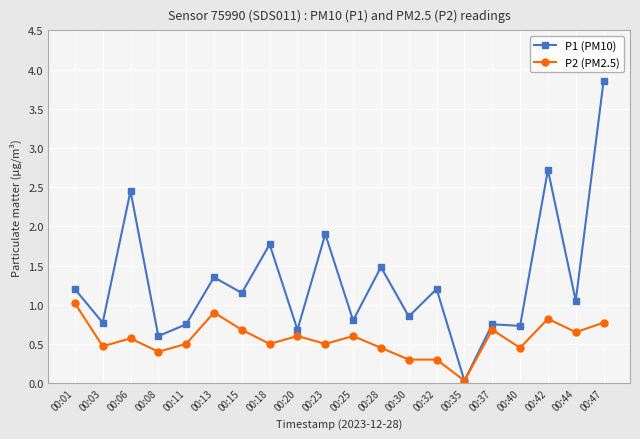

What is the difference between the highest and lowest values at 00:42?

1.9